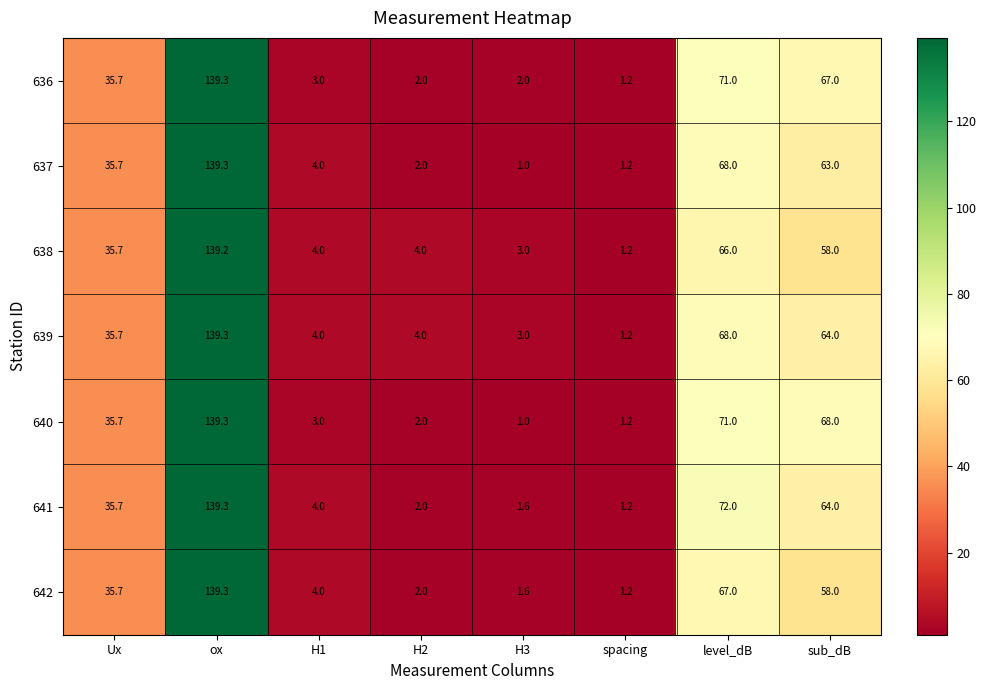

What is the greatest value displayed?

139.3